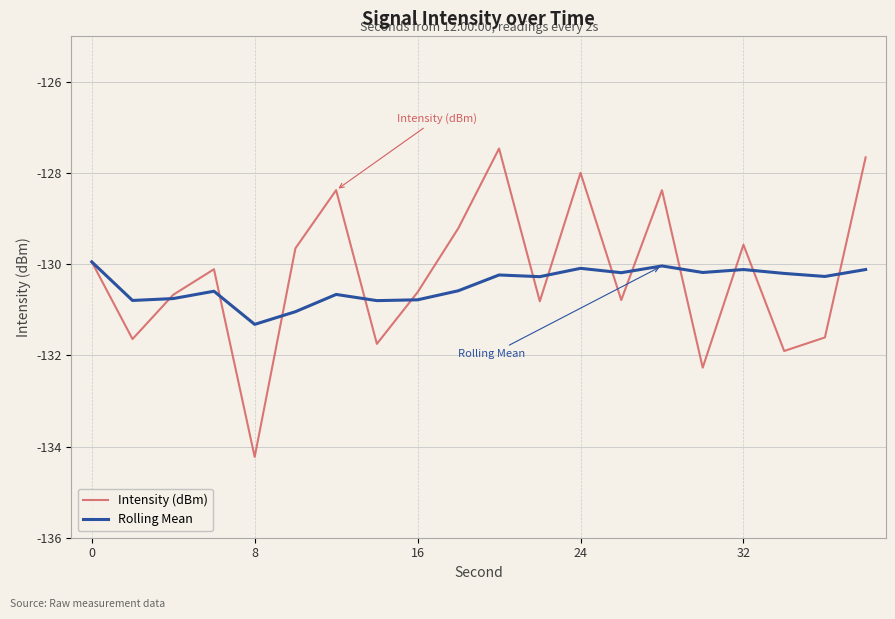

What is the sum of all Rolling Mean values?

-2609.0